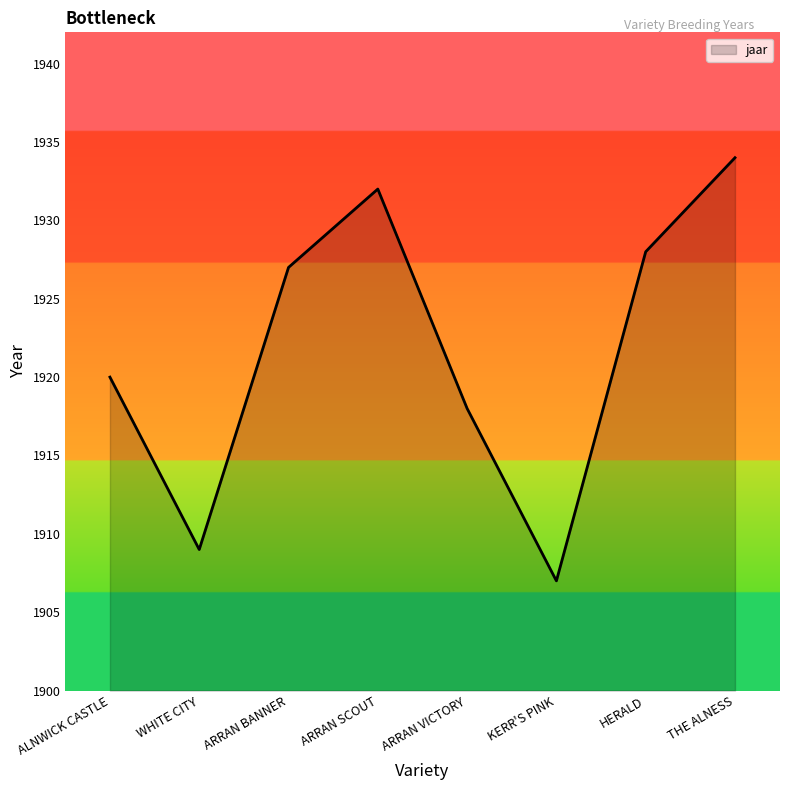

The chart shows a value of 1918 at ARRAN VICTORY. True or false?

True